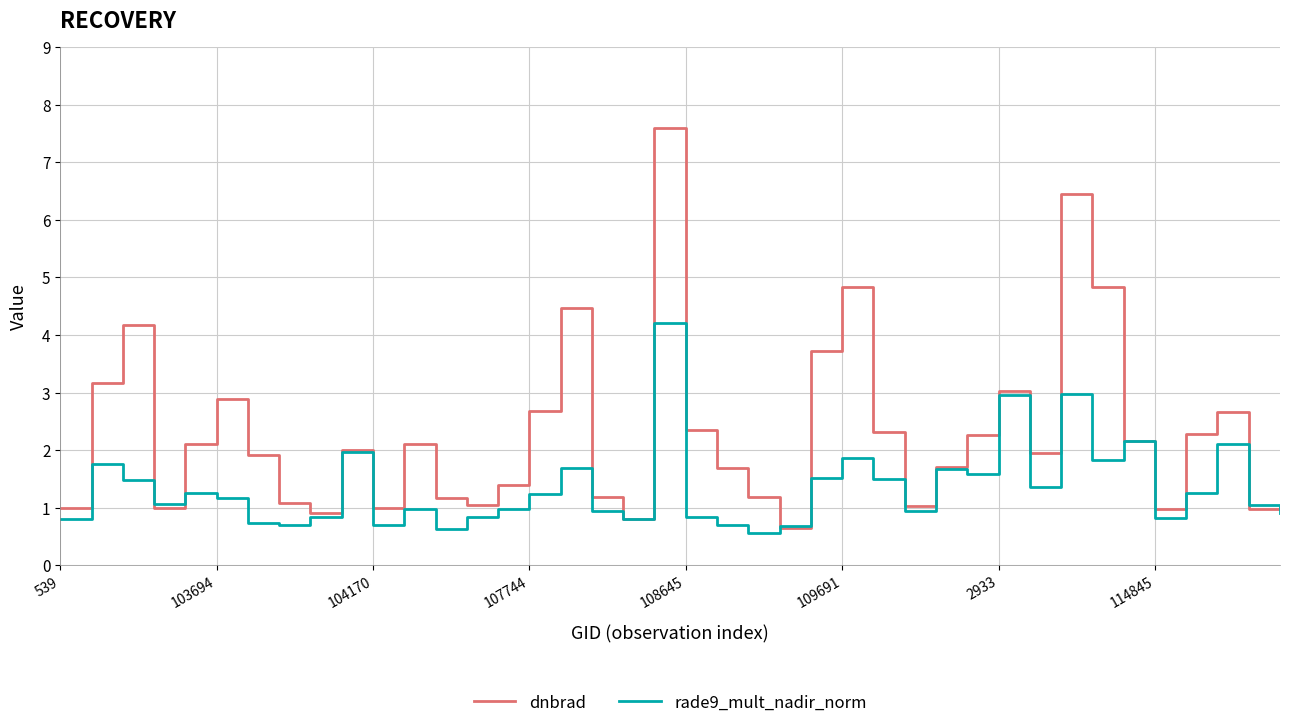

How many values in the dnbrad series exceed 2?

20